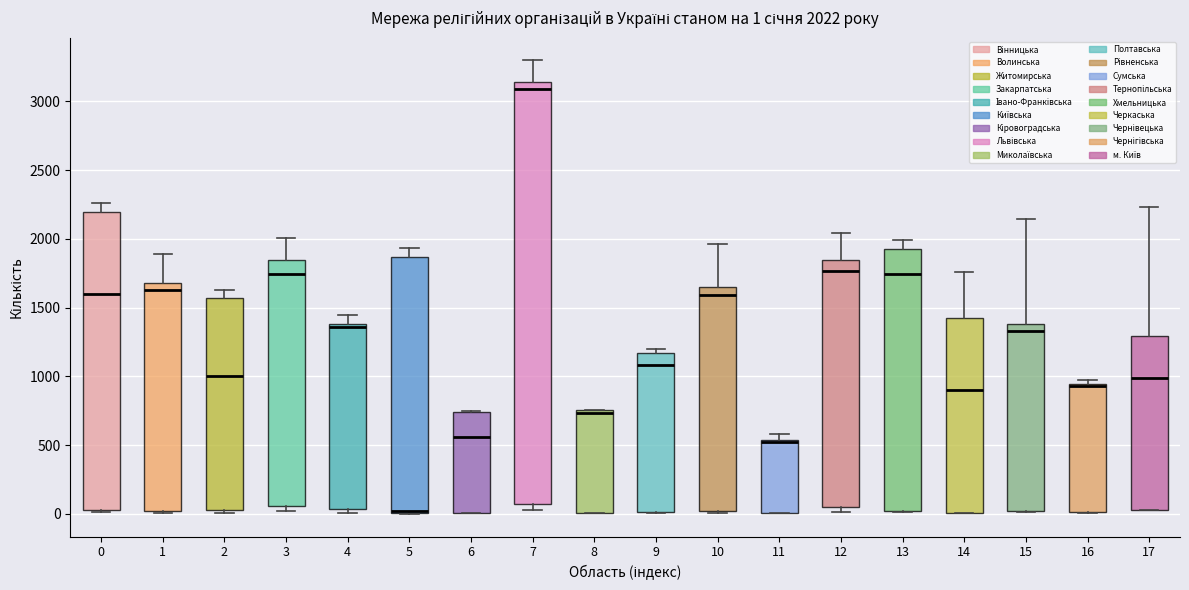

Comparing the boxes themselves (not the whiskers), which one is the tallest?

7